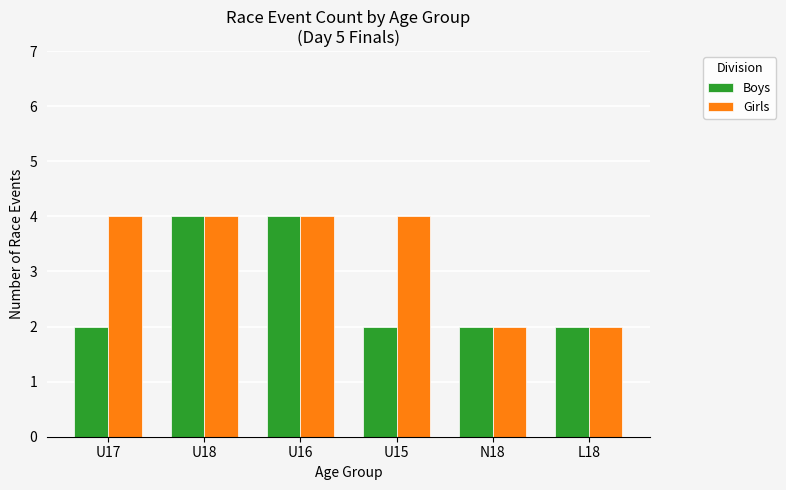

Reading right to left, transcribe all the data shown in this chart.

Boys: L18=2	N18=2	U15=2	U16=4	U18=4	U17=2
Girls: L18=2	N18=2	U15=4	U16=4	U18=4	U17=4